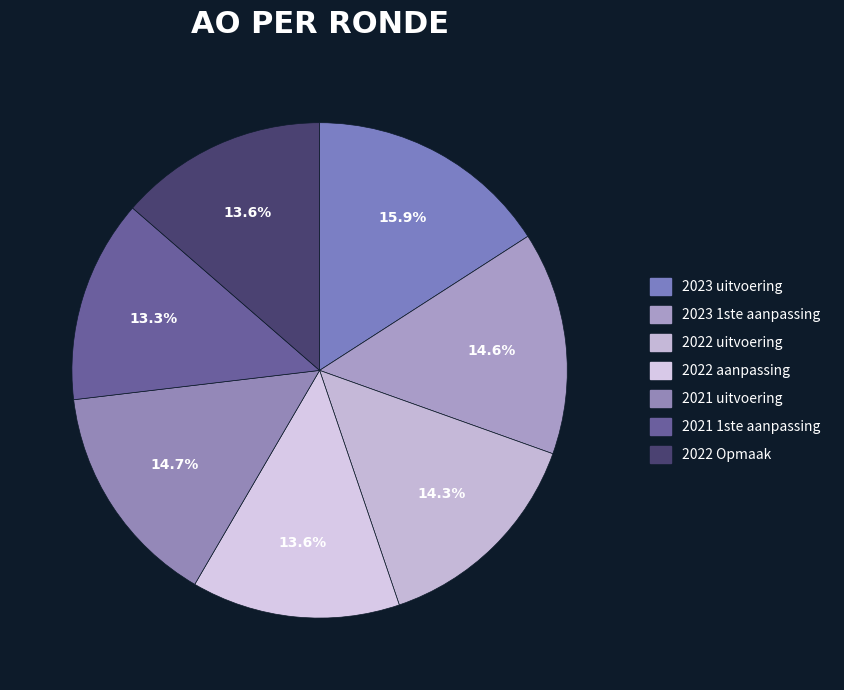

Count the number of slices in the pie.

7